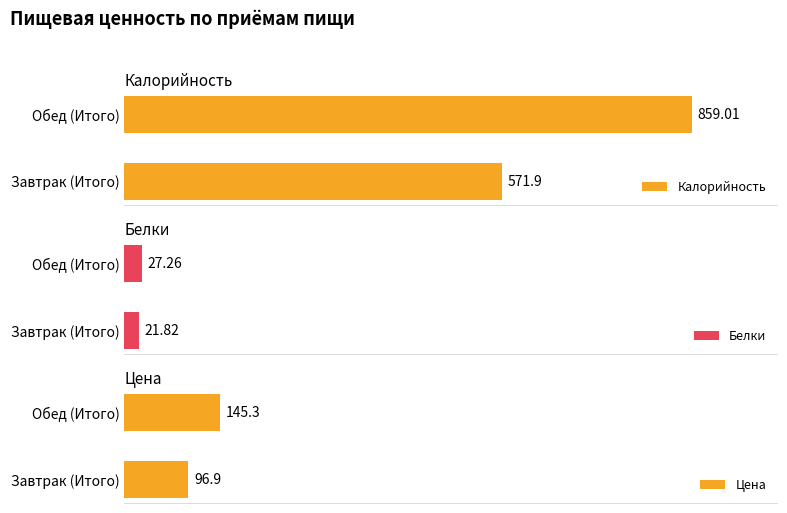

What is the smallest value displayed?

21.8